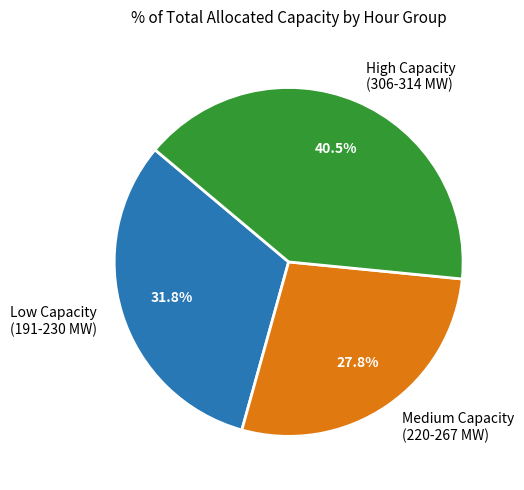

Count the number of slices in the pie.

3